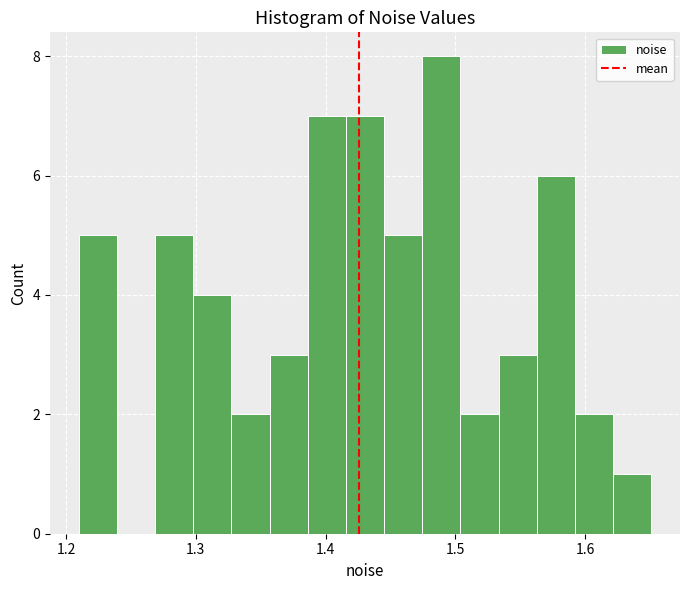

Around what value on the x-axis is the tallest bar? Give the approximate position of its centre, as read against the axis.

1.49